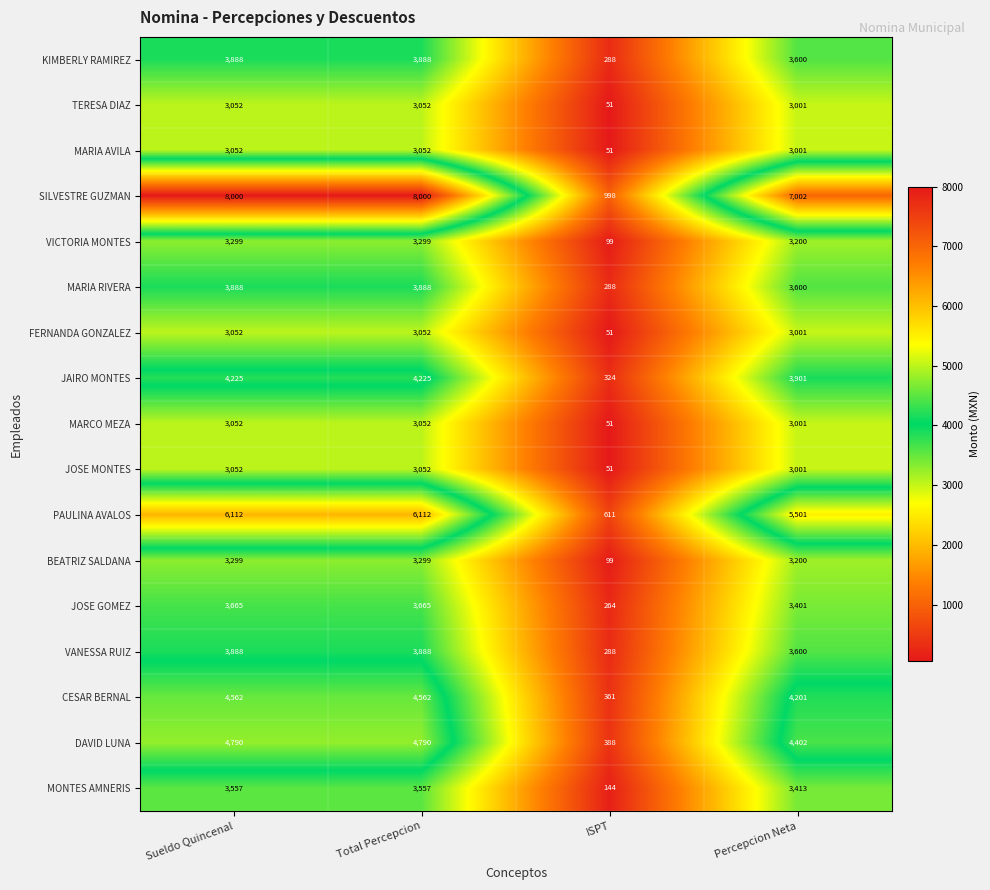

Which series has the largest range (max minus min)?

SILVESTRE GUZMAN